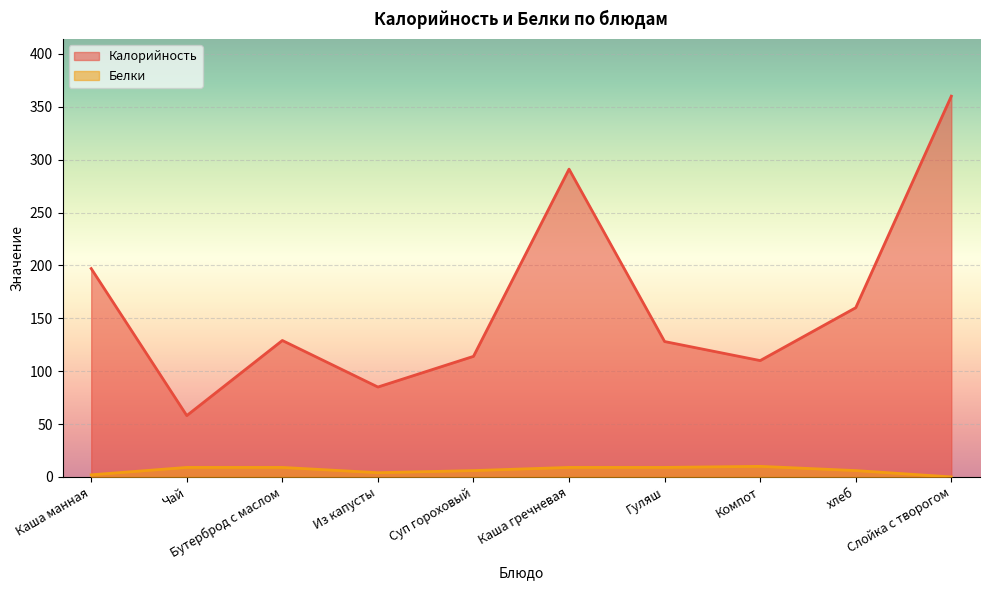

How many interior local peaks does the Калорийность series have?

2